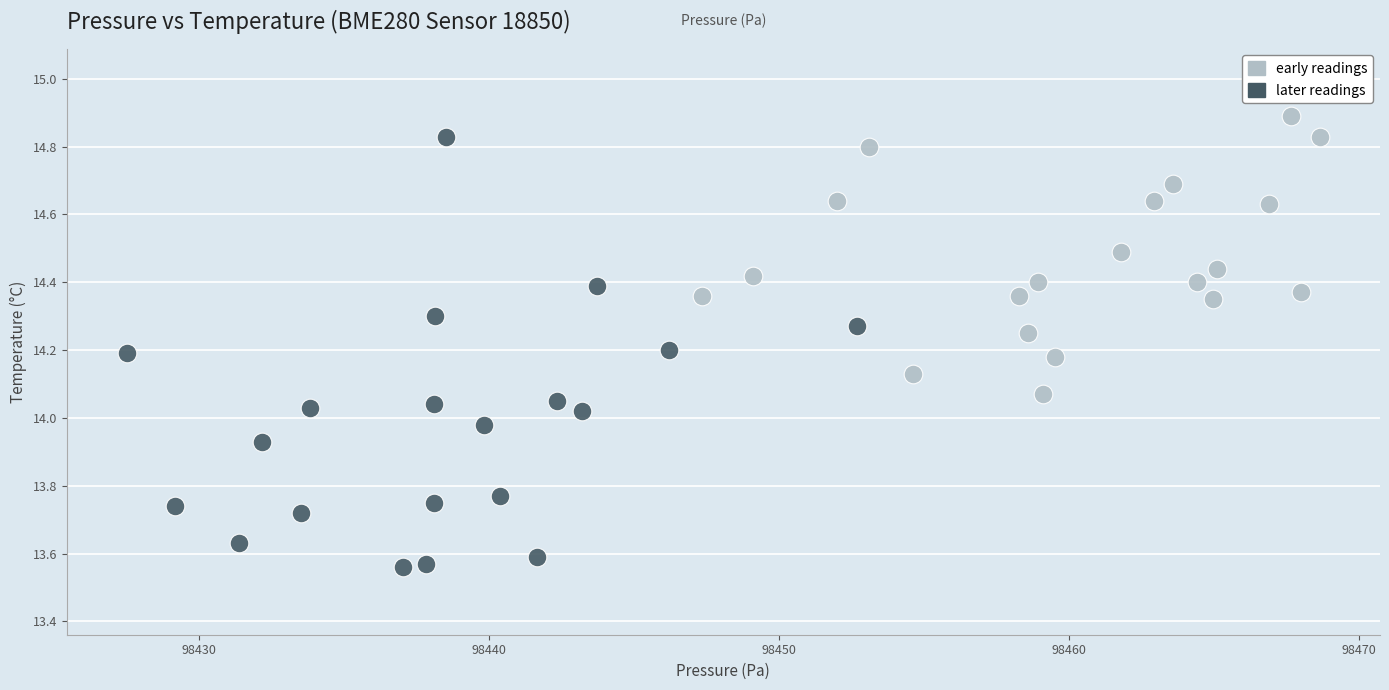

Which series has the largest Y range (max minus min)?

later readings